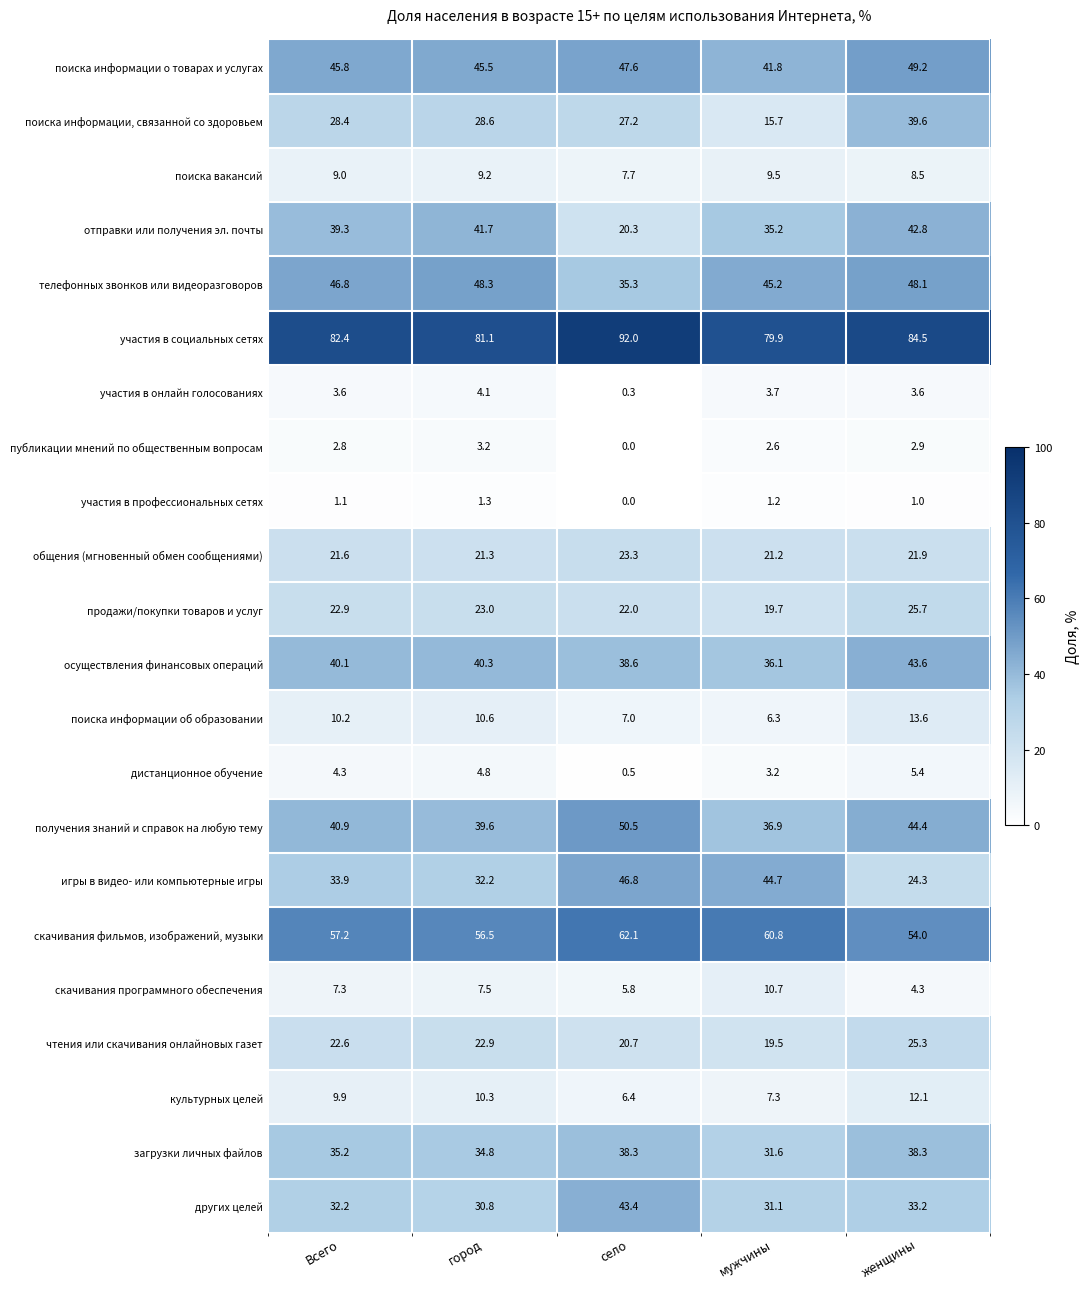

At which category does the chart reach its minimum across all series?

село